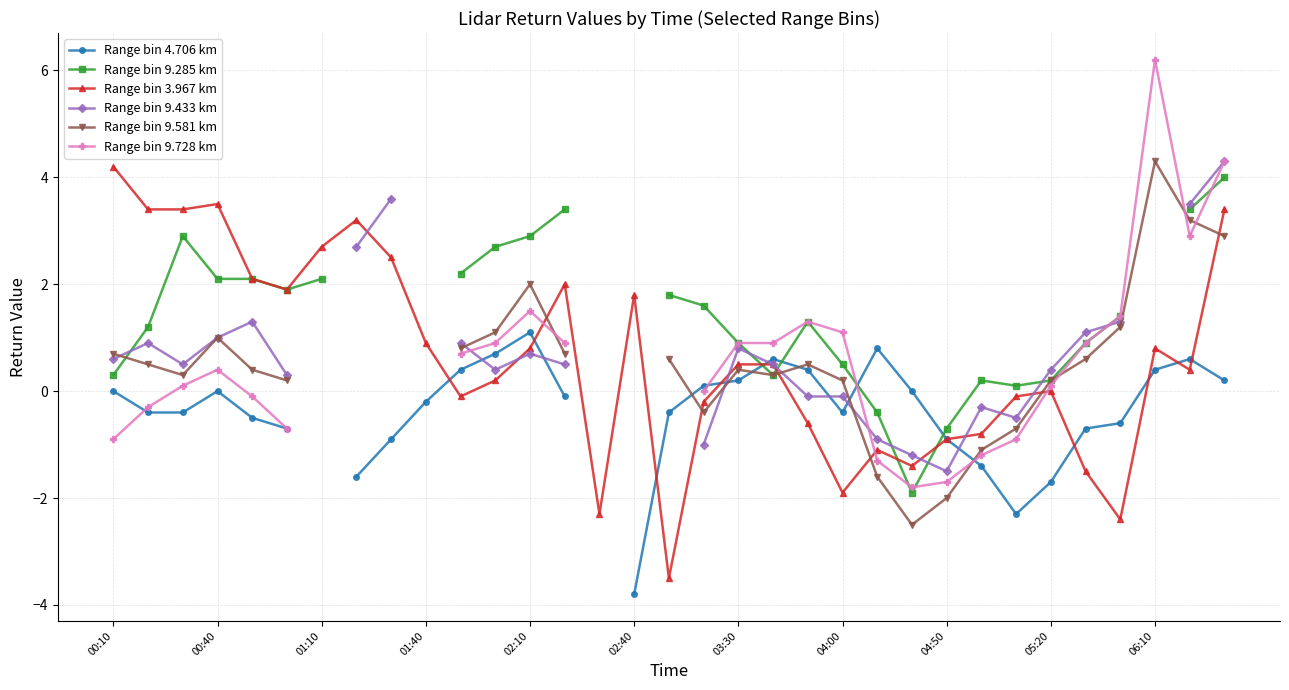

Is it true that Range bin 3.967 km equals 0.2 at 06:10?

False